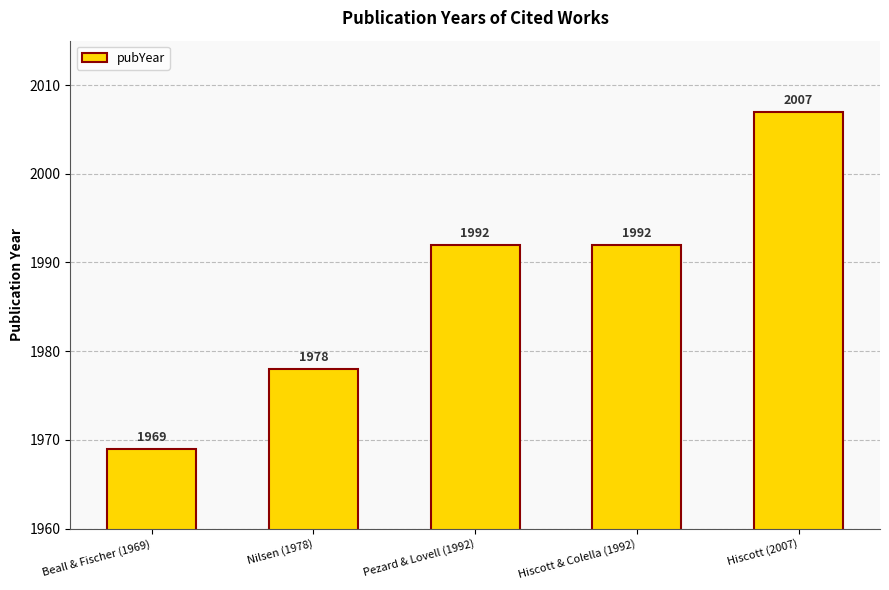

The chart shows a value of 952 at Hiscott & Colella (1992). True or false?

False